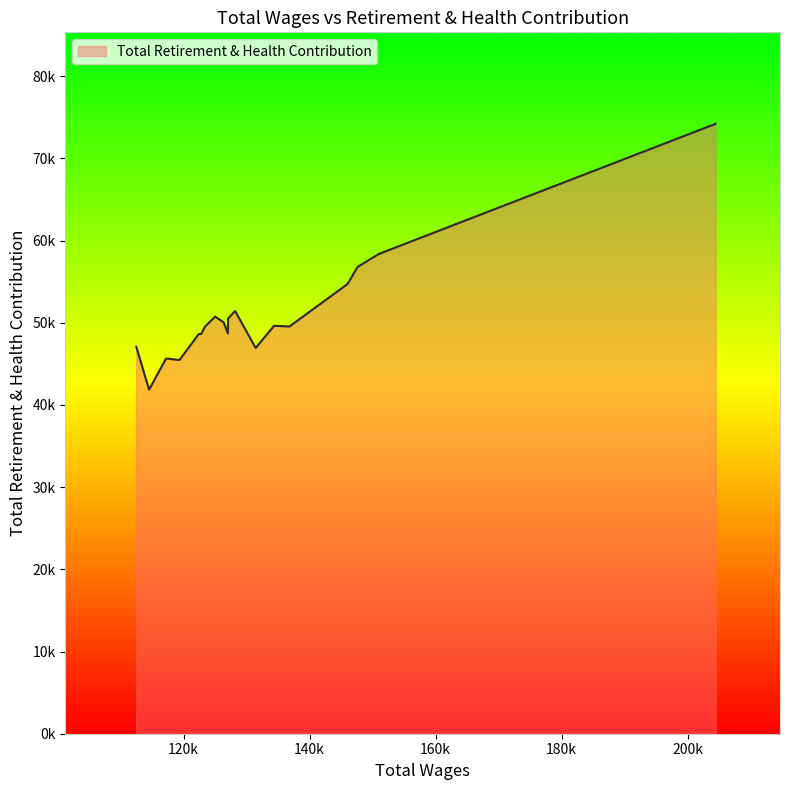

Does the chart have visible grid lines?

No